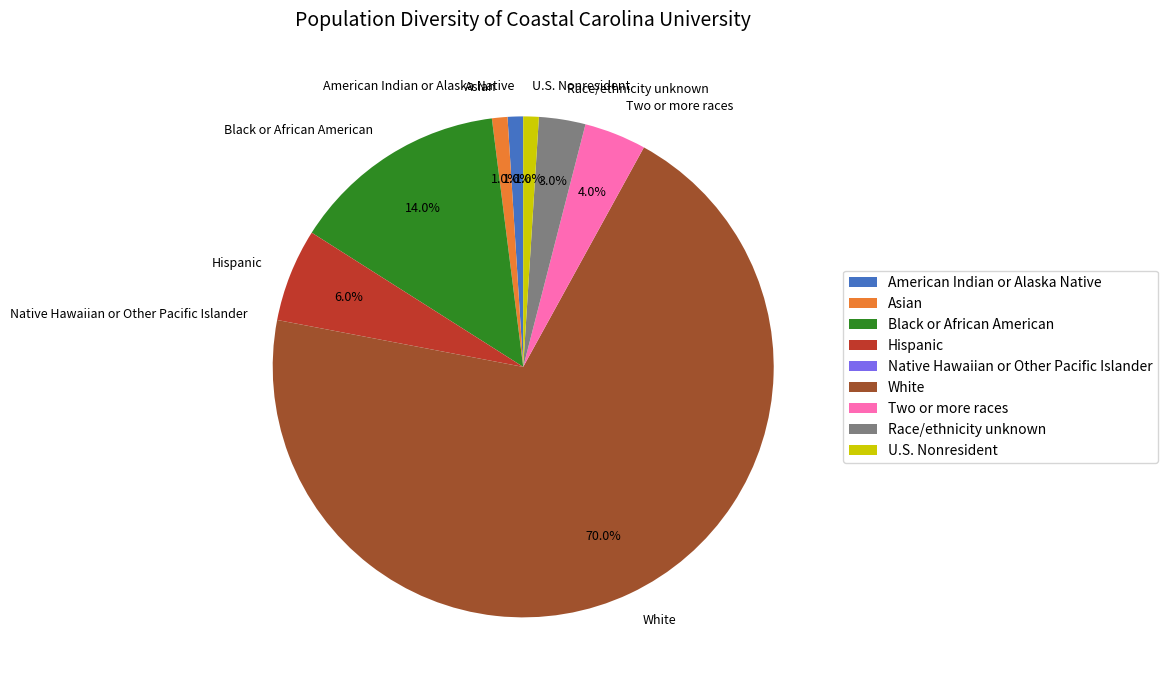

What percentage is NOT represented by American Indian or Alaska Native?

99.0%